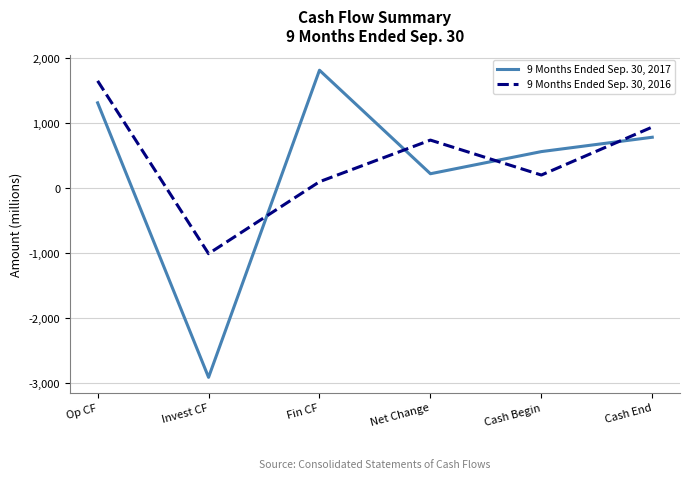

What is the maximum value shown in the chart?

1815